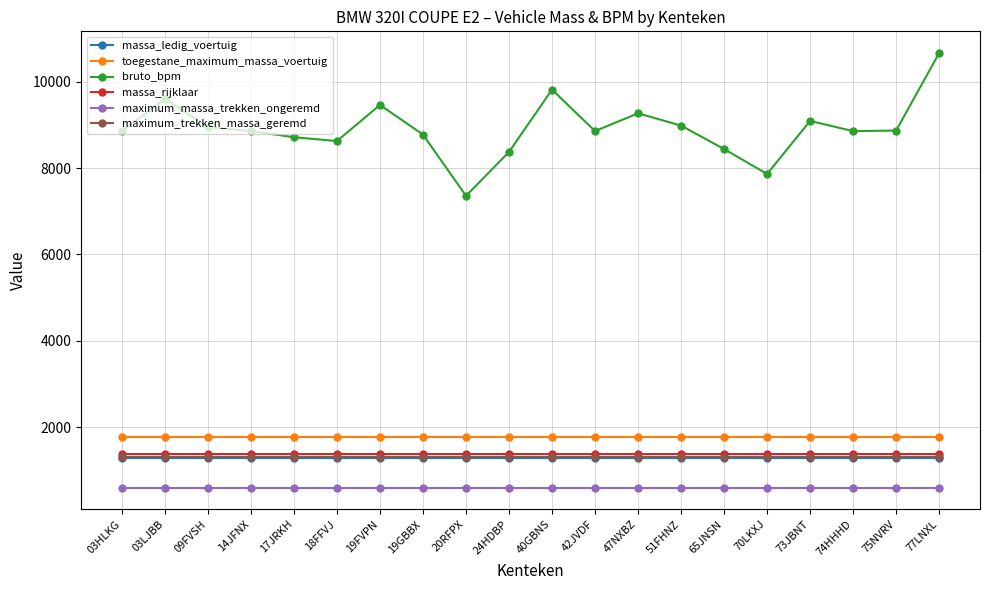

What is the maximum value shown in the chart?

10663